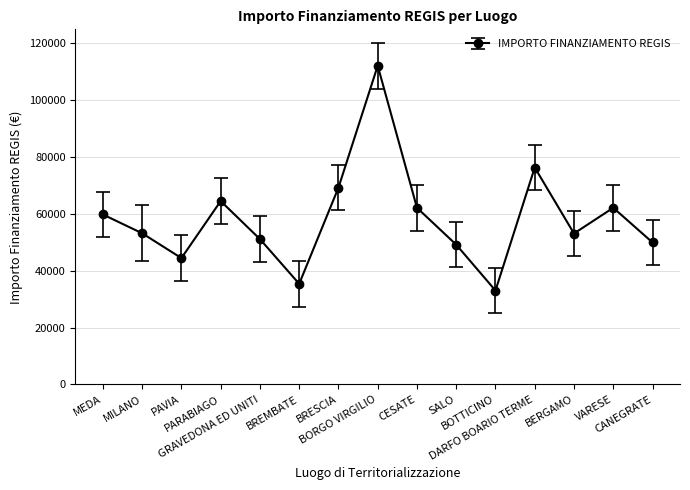

What is the smallest value displayed?

32995.5